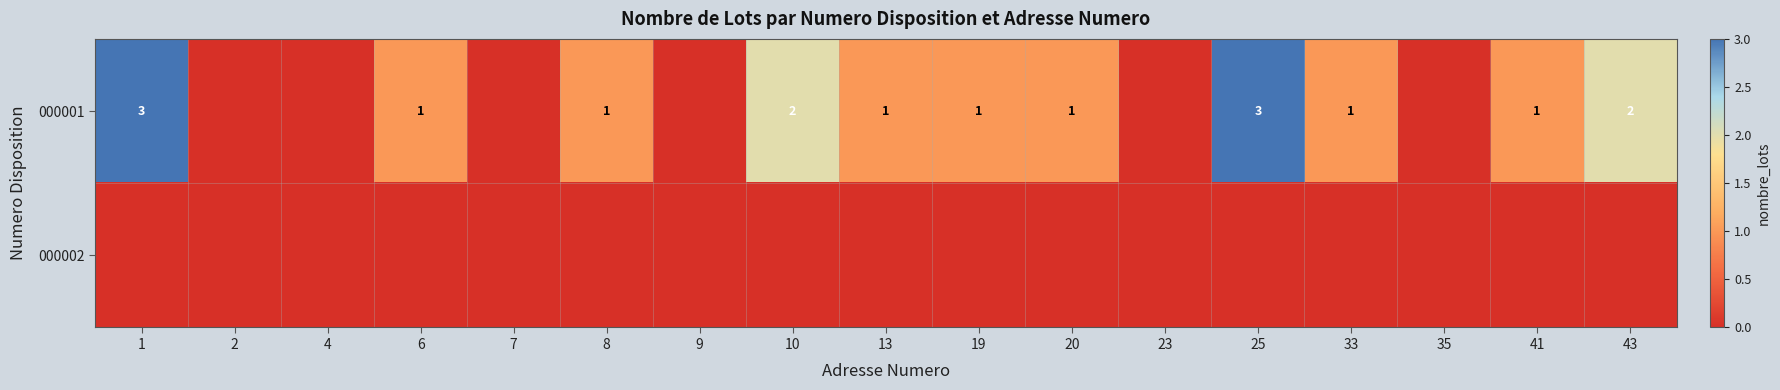

Where is 000002 nearest to the value 0?

1